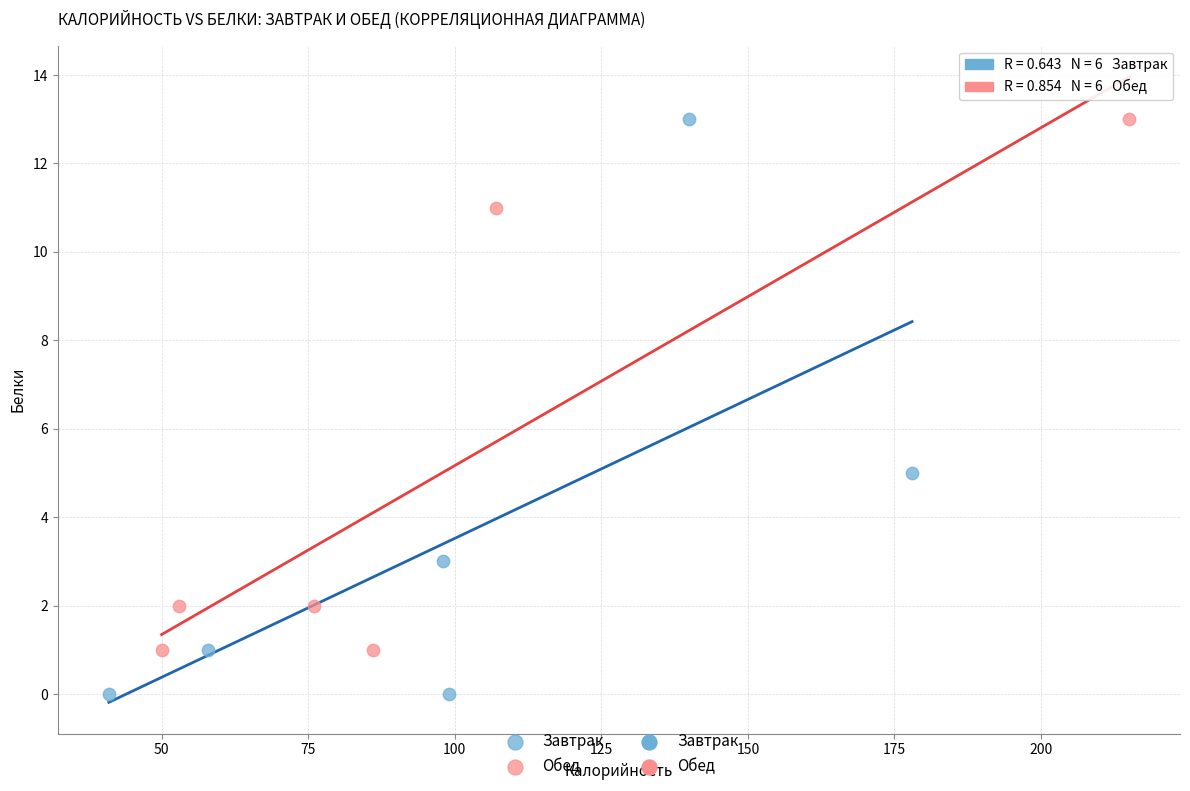

Which series has the largest Y range (max minus min)?

Завтрак